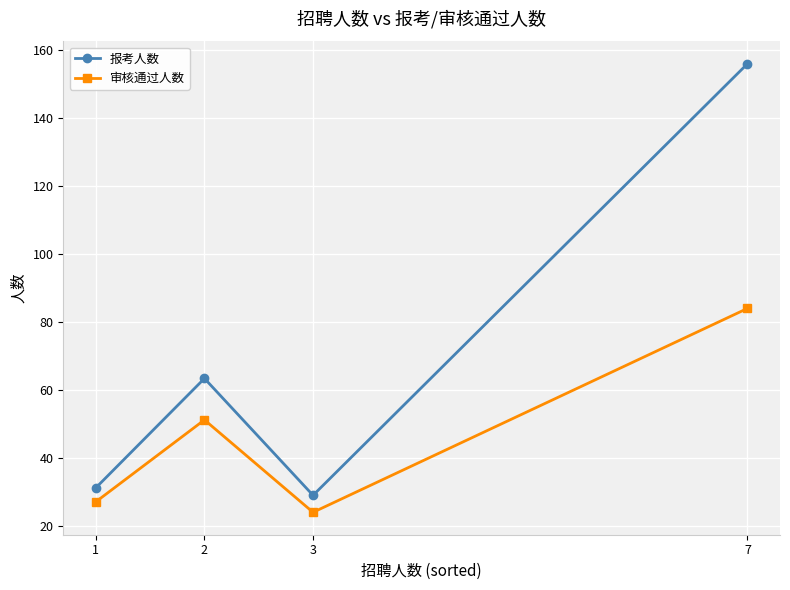

Rank the series at 2 from highest to lowest value.

报考人数, 审核通过人数